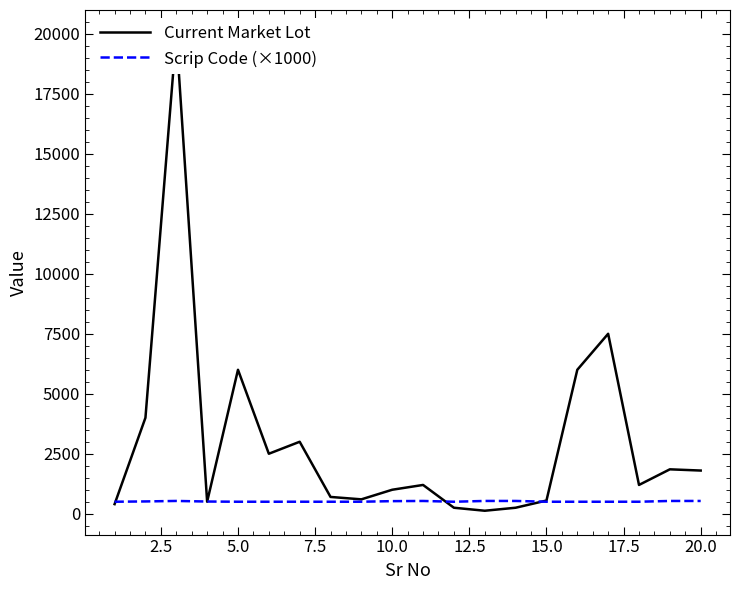

What is the lowest value of the Scrip Code (×1000) series?

500.0